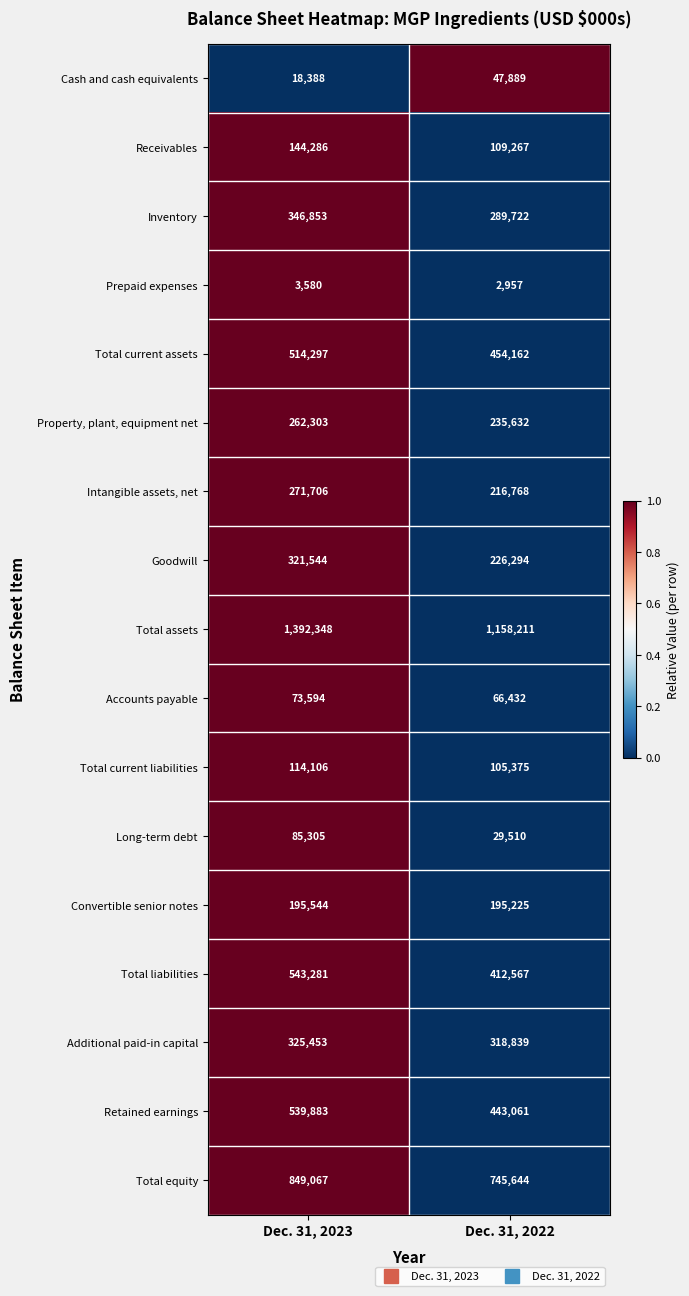

What is the sum of the Goodwill values at Dec. 31, 2022 and Dec. 31, 2023?

547838